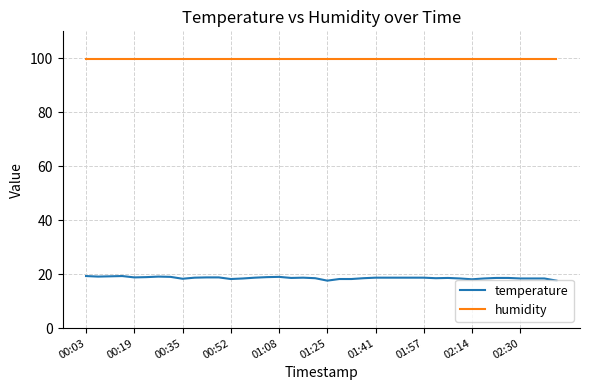

What is the greatest value displayed?

99.9